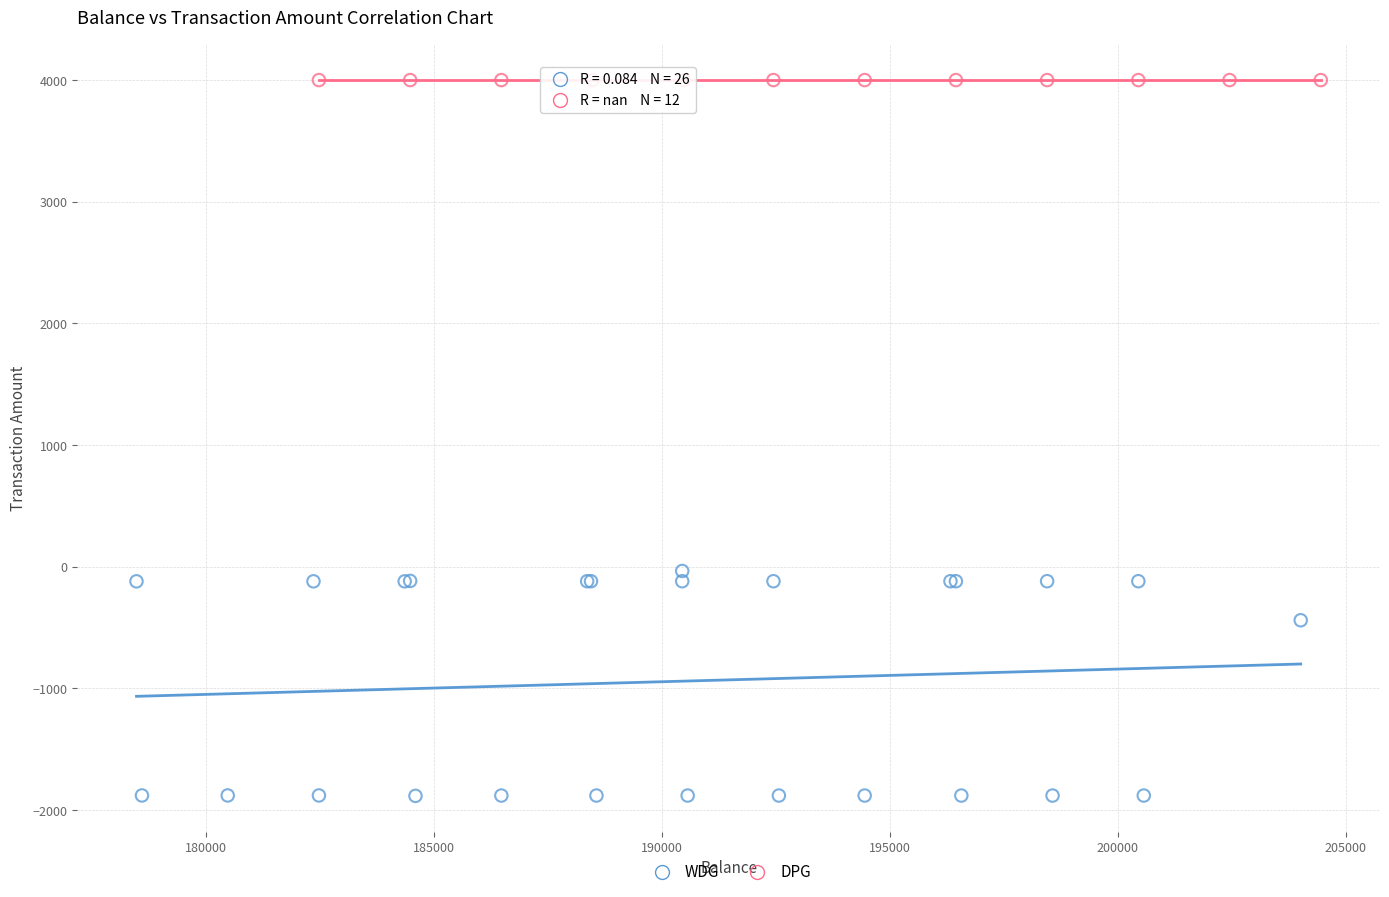

Which series contains the highest Y value?

DPG